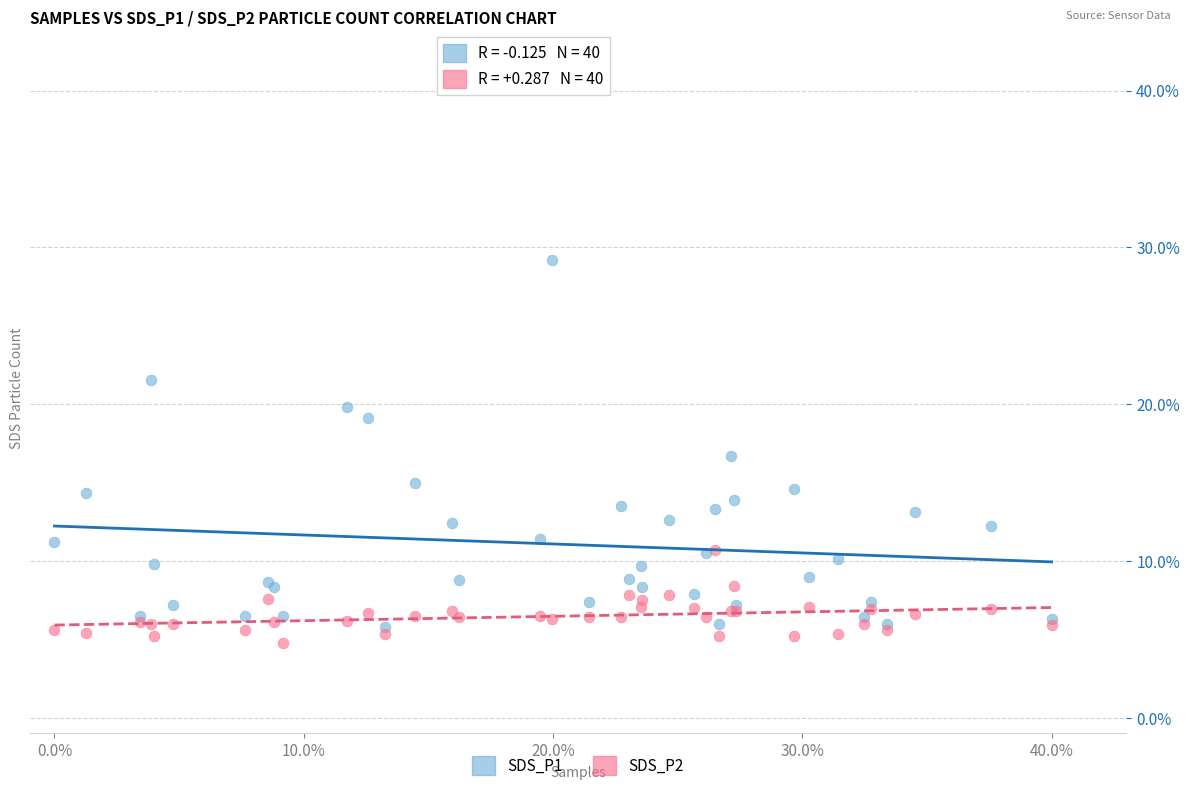

Which series has the widest spread of Y values?

SDS_P1